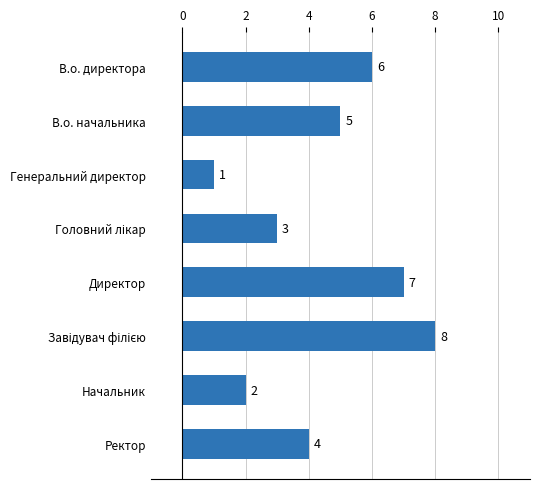

At which label is the value closest to 4?

Ректор